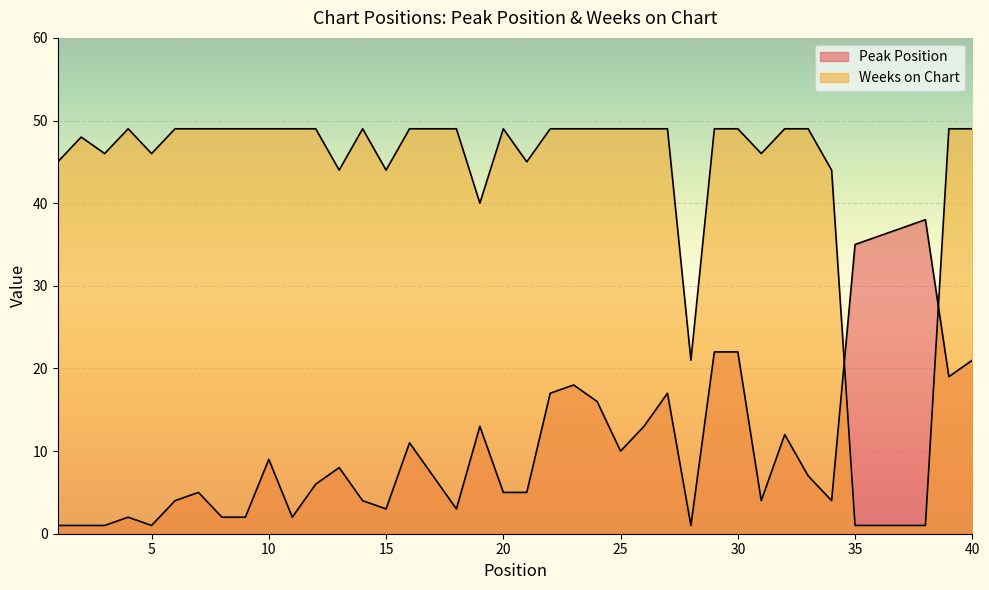

What is the value of the Peak Position point at the 17th from the left?

7